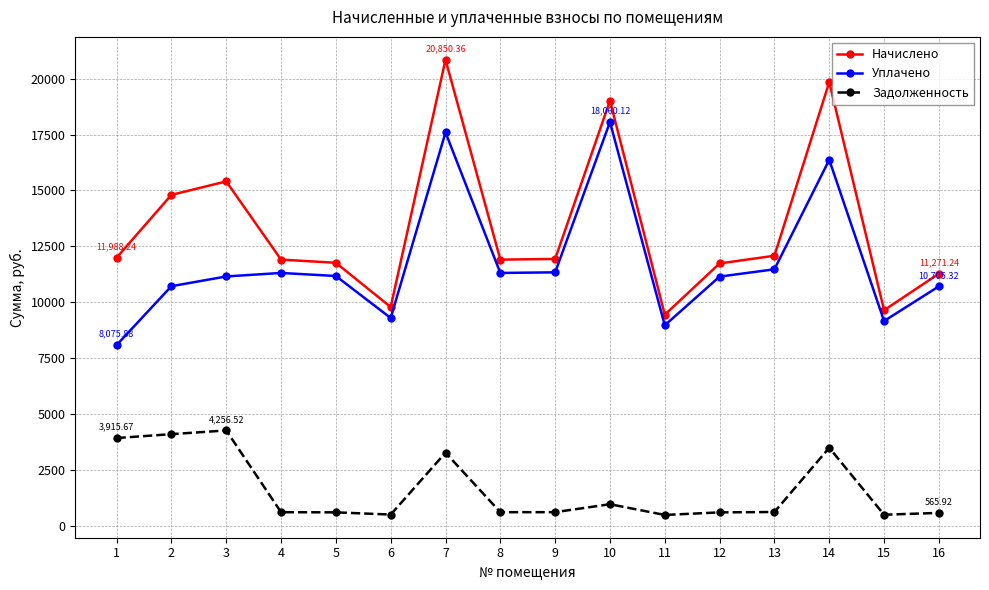

At which label does Уплачено first exceed 11168?

4